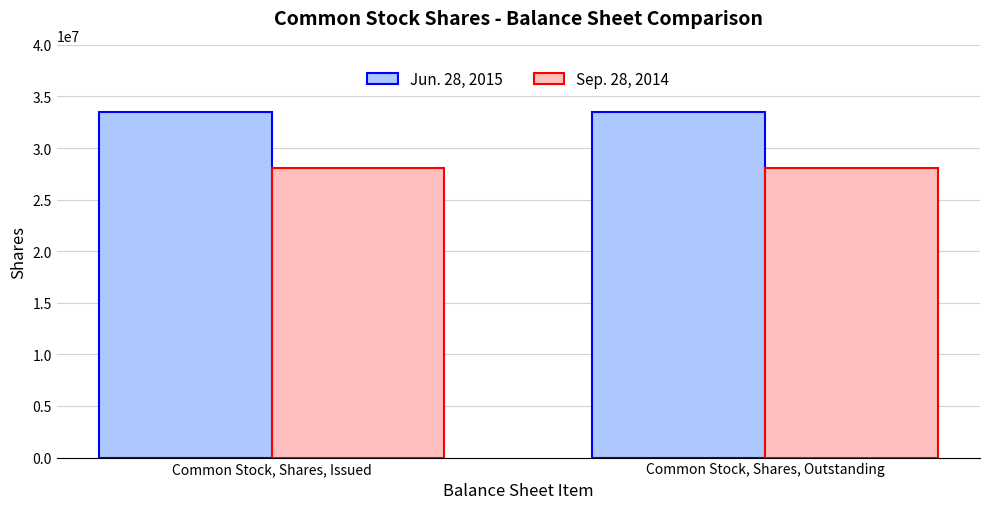

What are all the series names shown in the legend?

Jun. 28, 2015, Sep. 28, 2014